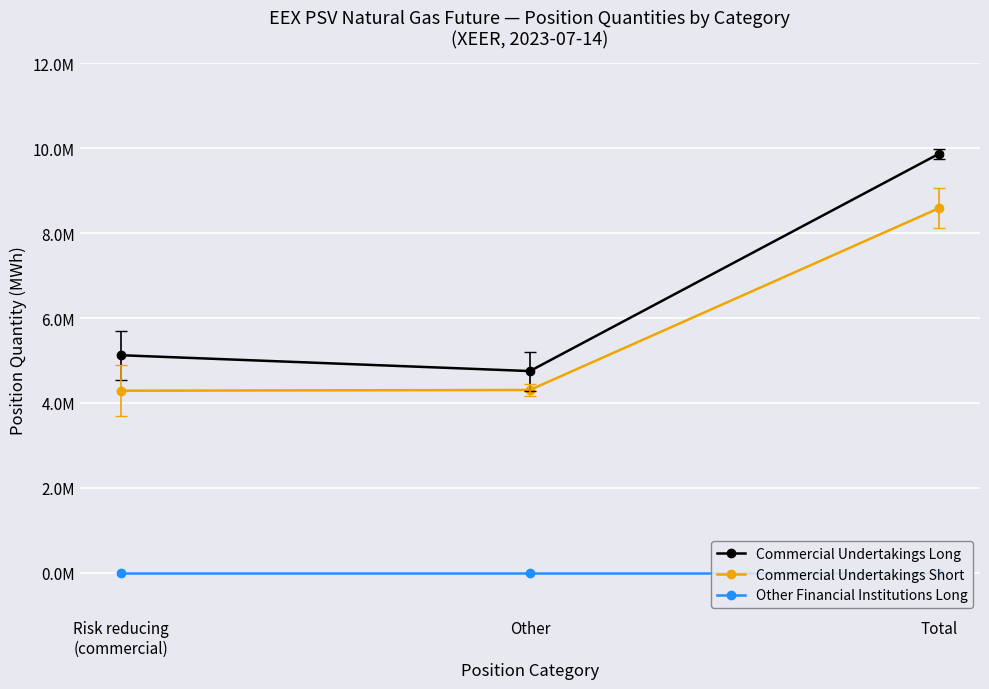

Is the value of Other Financial Institutions Long at Total greater than the value of Commercial Undertakings Long at Other?

No